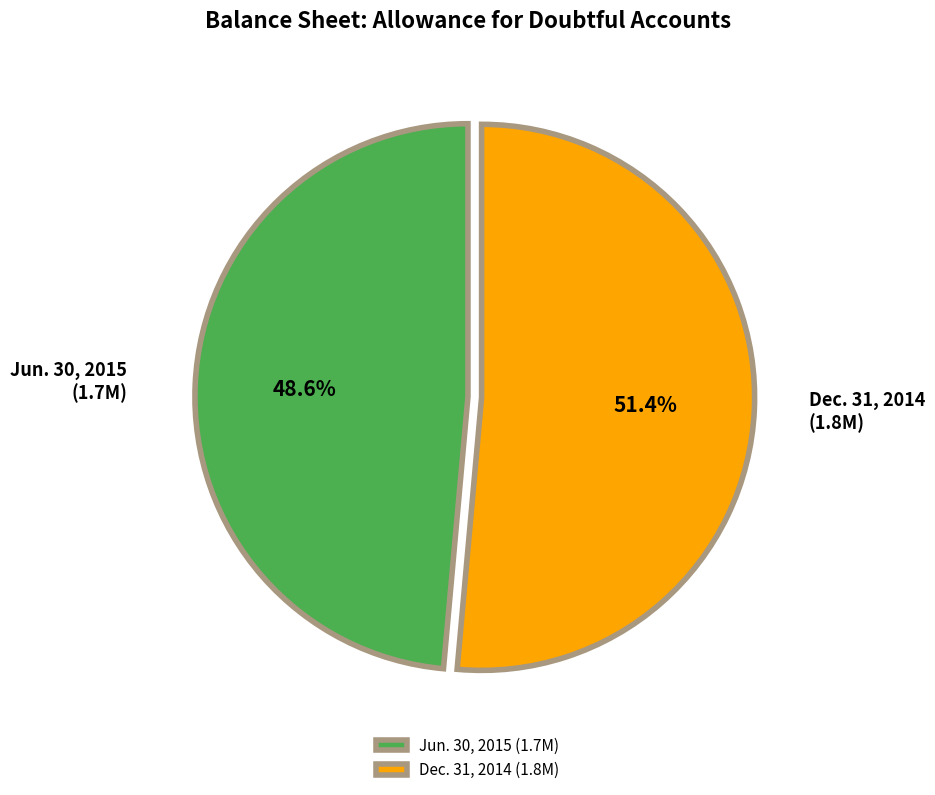

Which category has the biggest portion of the pie?

Dec. 31, 2014 (1.8M)